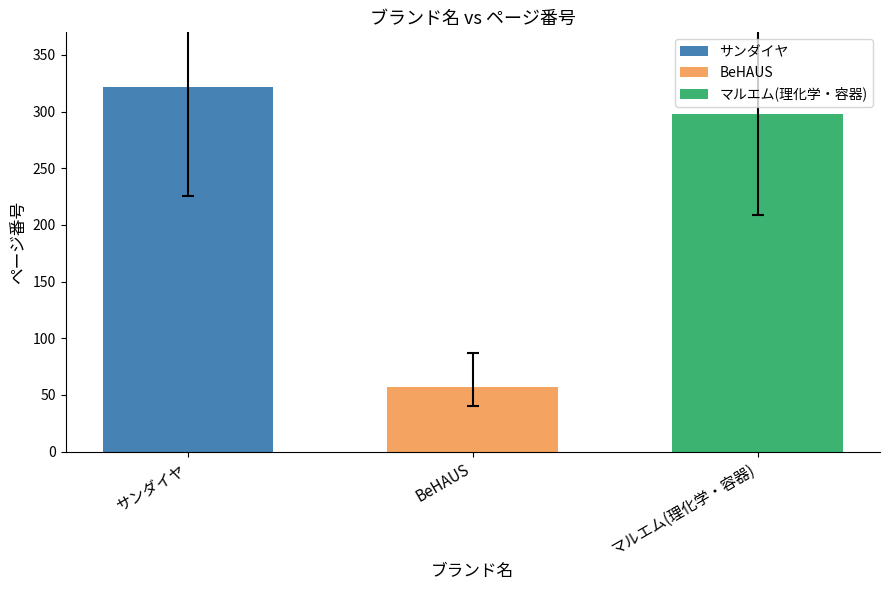

The value of BeHAUS at BeHAUS is 30. True or false?

False